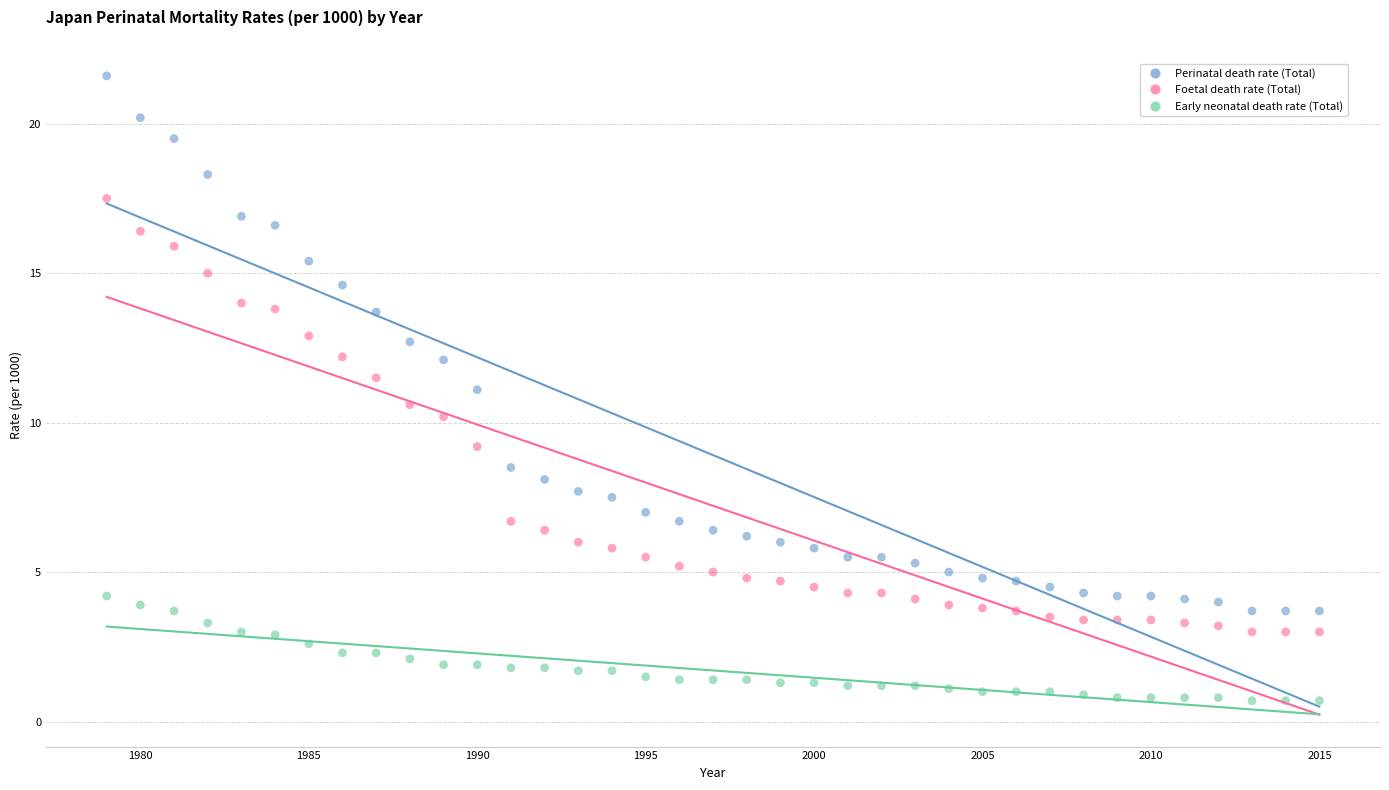

Which series has the widest spread of Y values?

Perinatal death rate (Total)